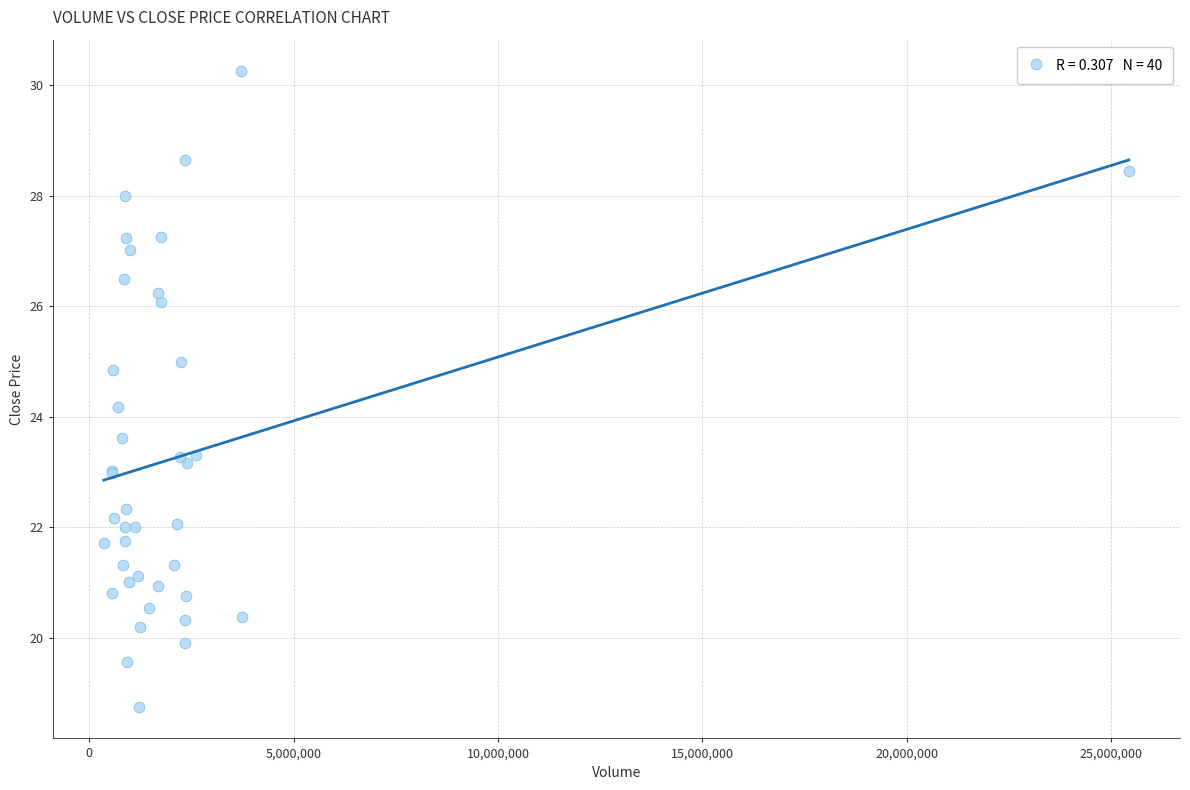

What Y value in the scatter plot is closest to 24?

24.2